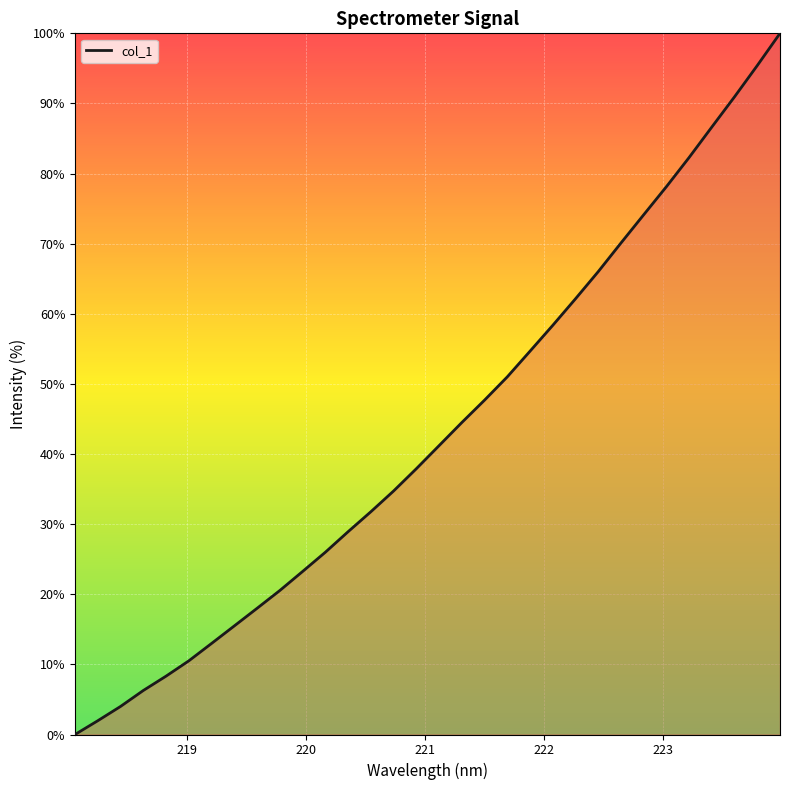

What is the maximum value shown in the chart?

100.0